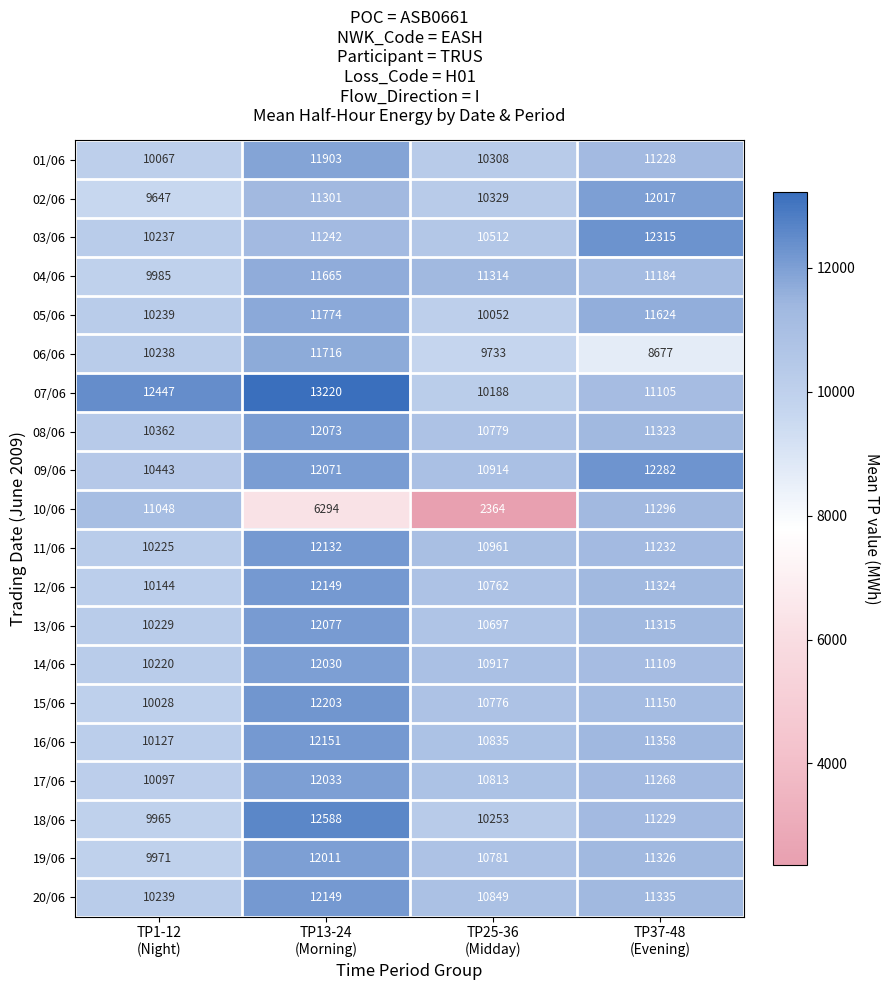

What is the maximum value for 18/06?

12588